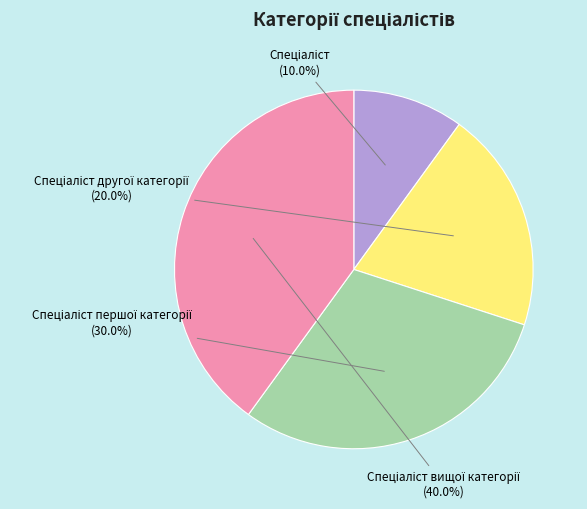

Does any single category account for the majority?

No